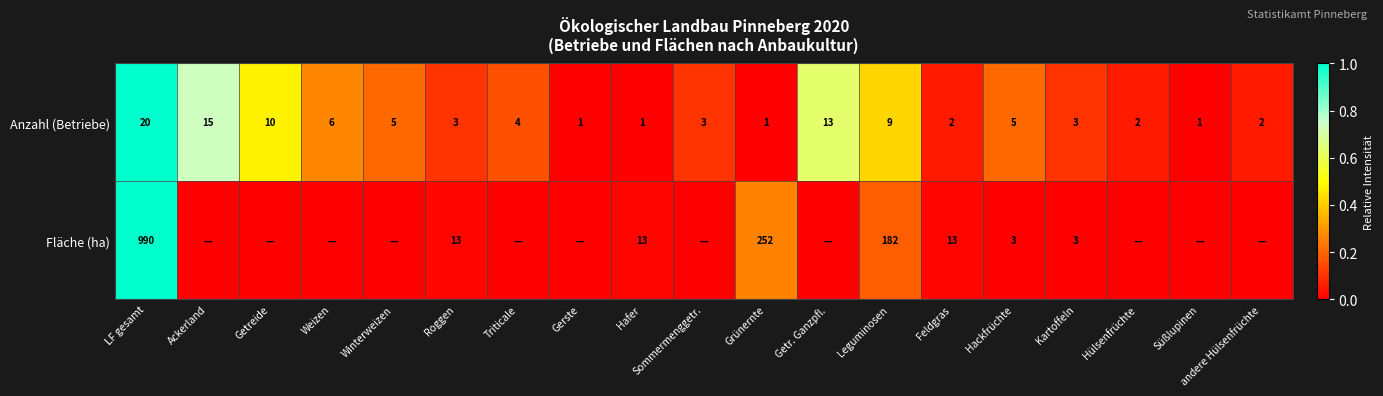

What is the maximum value for Anzahl (Betriebe)?

20